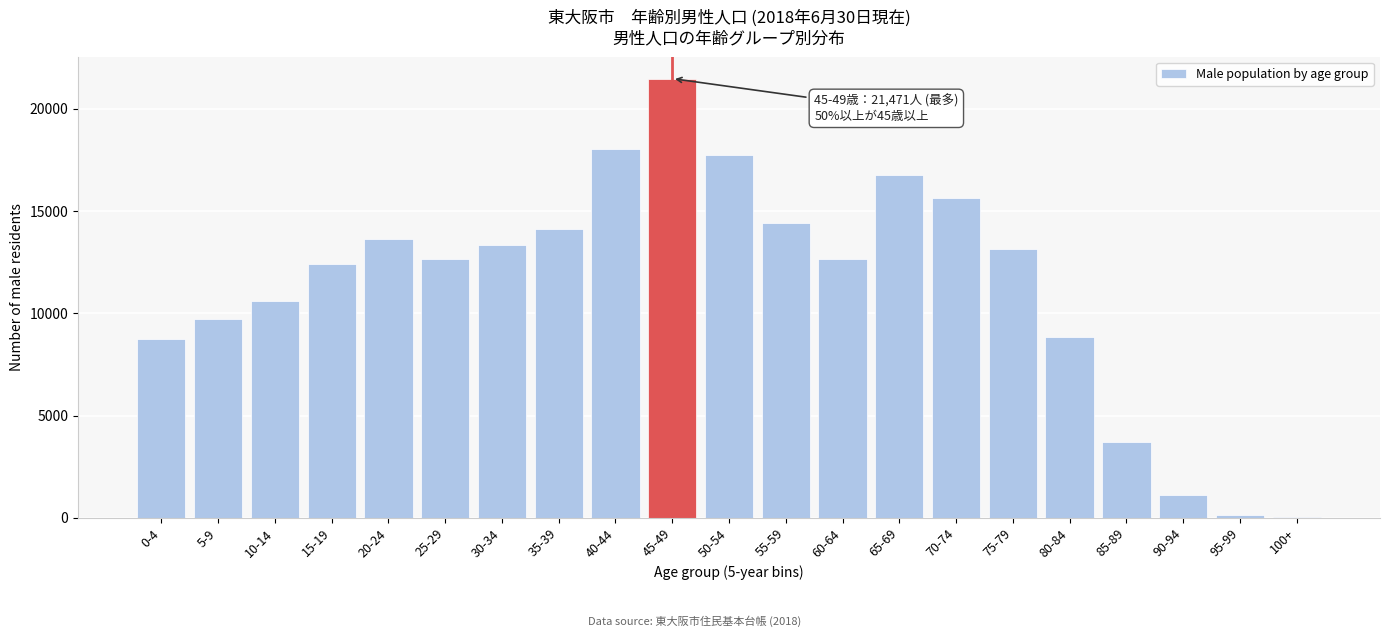

The value at 50-54 is 17754. True or false?

True